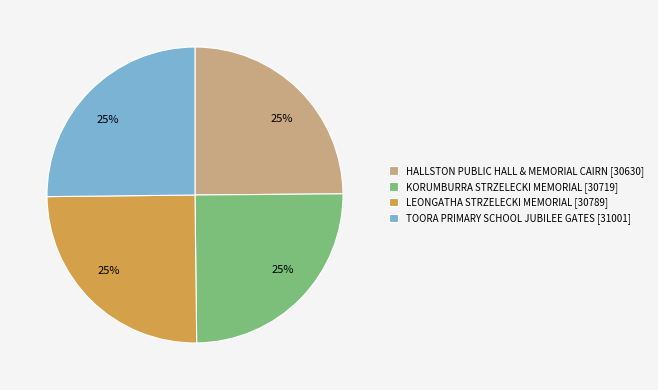

True or false: LEONGATHA STRZELECKI MEMORIAL accounts for 25% of the total.

True